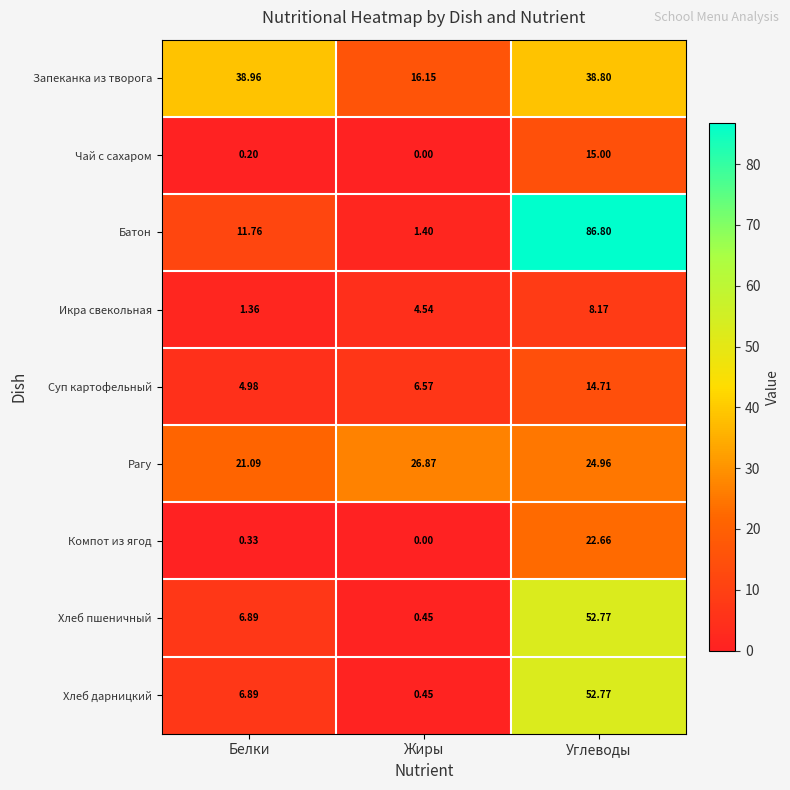

Where is Чай с сахаром nearest to the value 7?

Белки